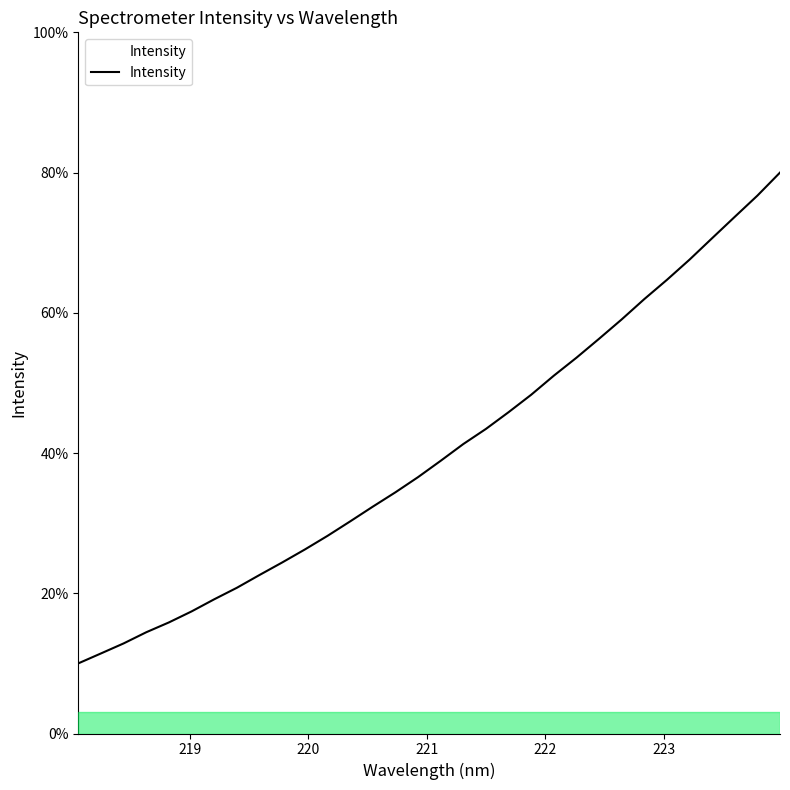

The value at 15 is 54.0. True or false?

False